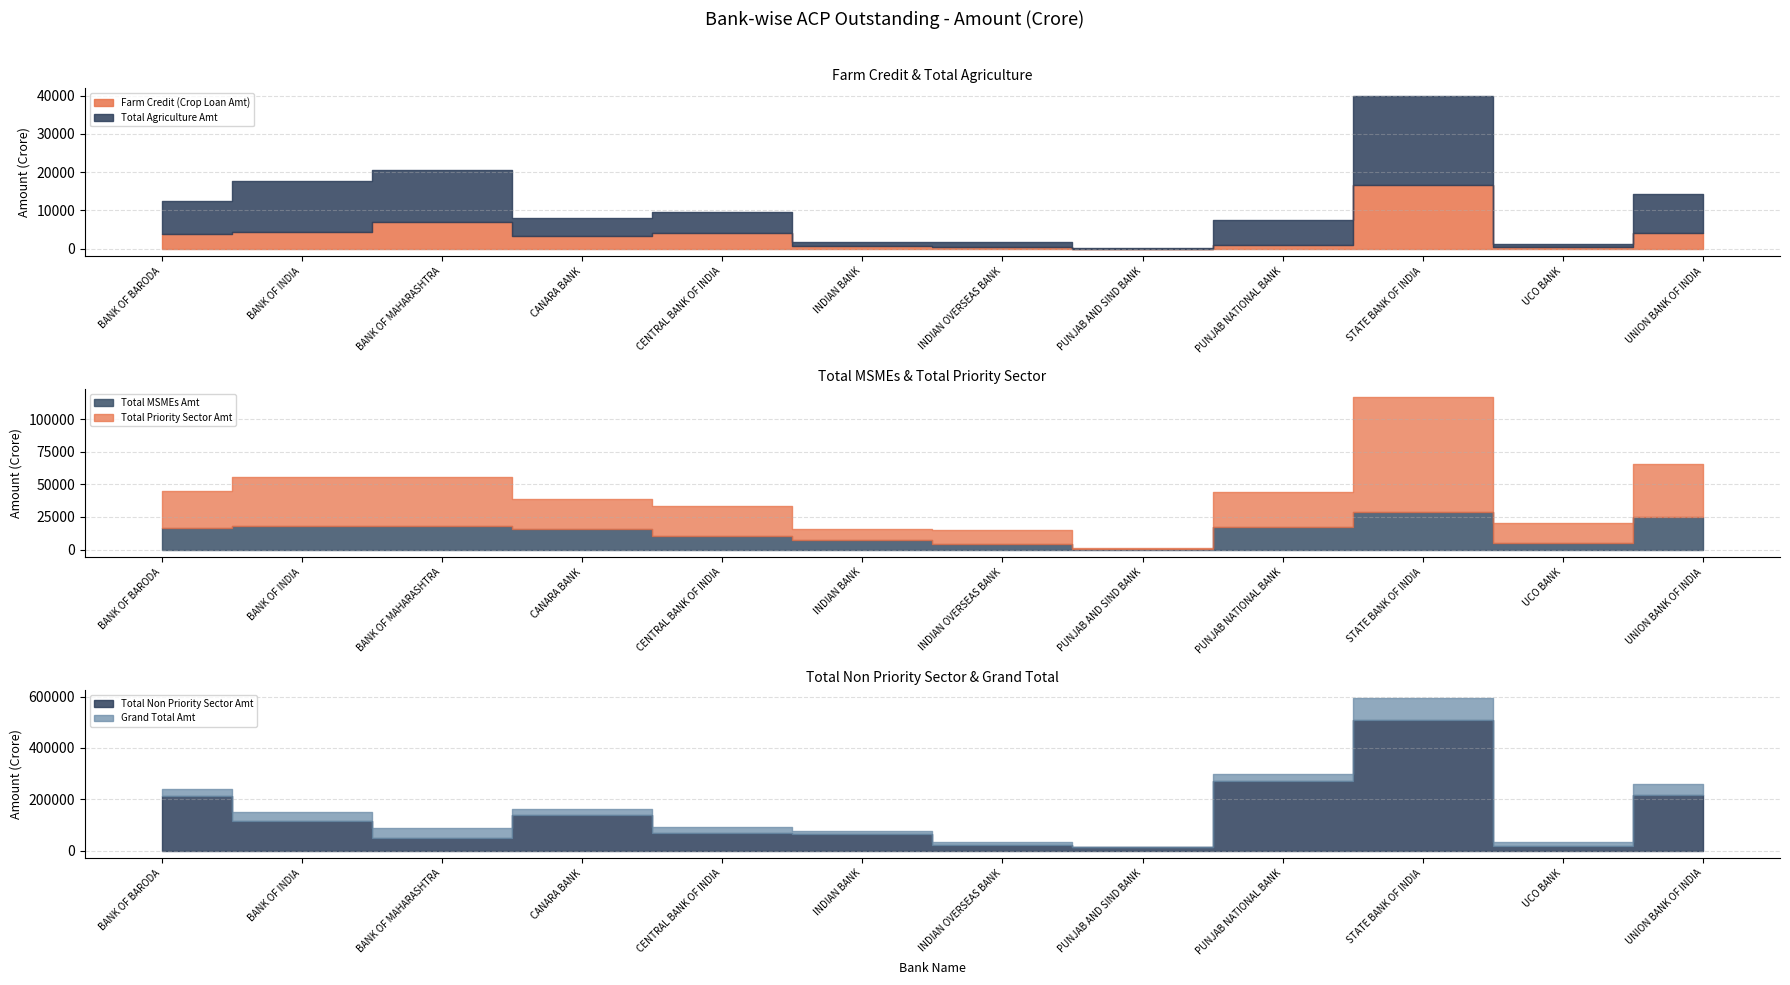

How many interior local valleys does the Total Non Priority Sector Amt series have?

3